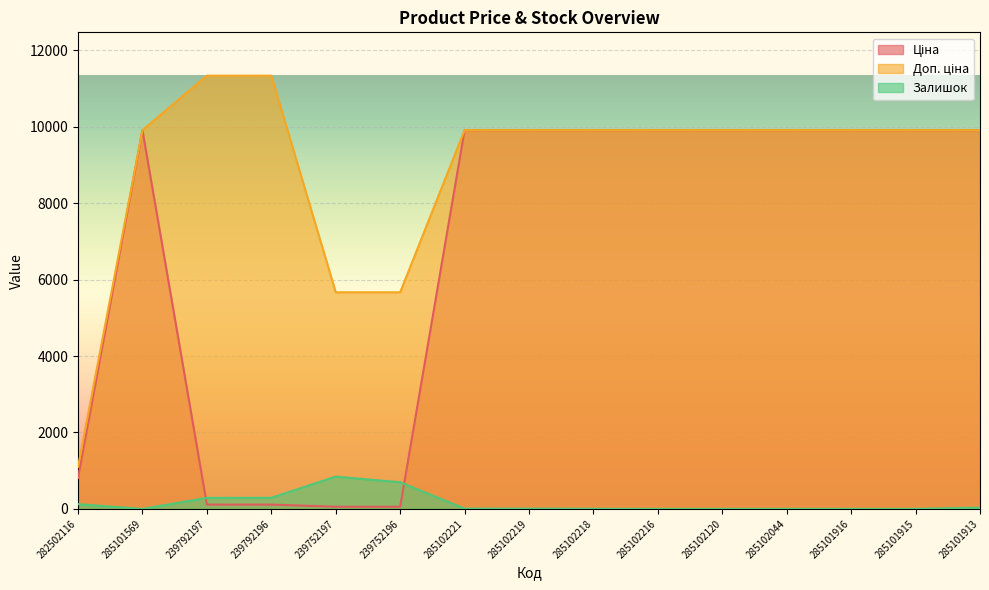

Reading left to right, transcribe all the data shown in this chart.

Ціна: 813.0	9908.5	113.3	113.3	56.7	56.7	9908.5	9908.5	9908.5	9908.5	9908.5	9908.5	9908.5	9908.5	9908.5
Доп. ціна: 1101.8	9908.5	11334.0	11334.0	5667.0	5667.0	9908.5	9908.5	9908.5	9908.5	9908.5	9908.5	9908.5	9908.5	9908.5
Залишок: 125.0	0.0	289.0	290.0	845.0	698.0	8.0	7.0	3.0	0.0	0.0	1.0	0.0	0.0	33.0